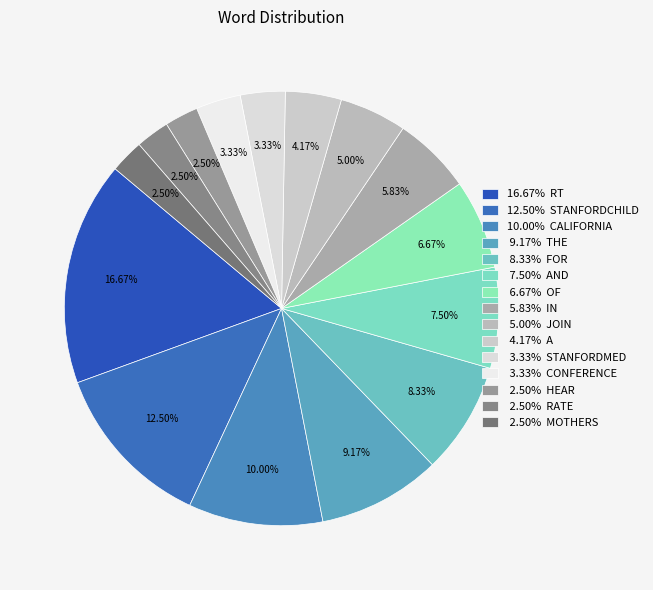

How many segments does this pie chart have?

15